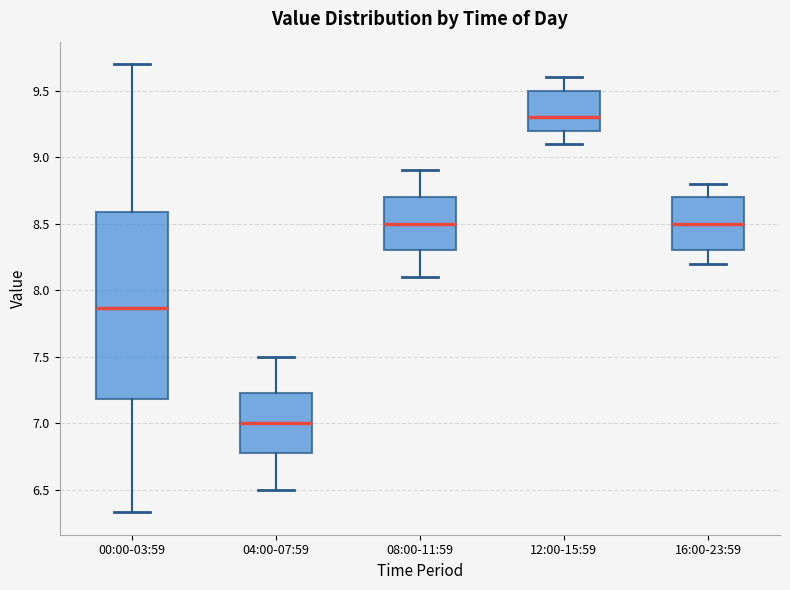

Where does the upper whisker of the box for 04:00-07:59 end on the y-axis? The values are not printed on the chart, so give them approximately, as read against the axis.

7.50